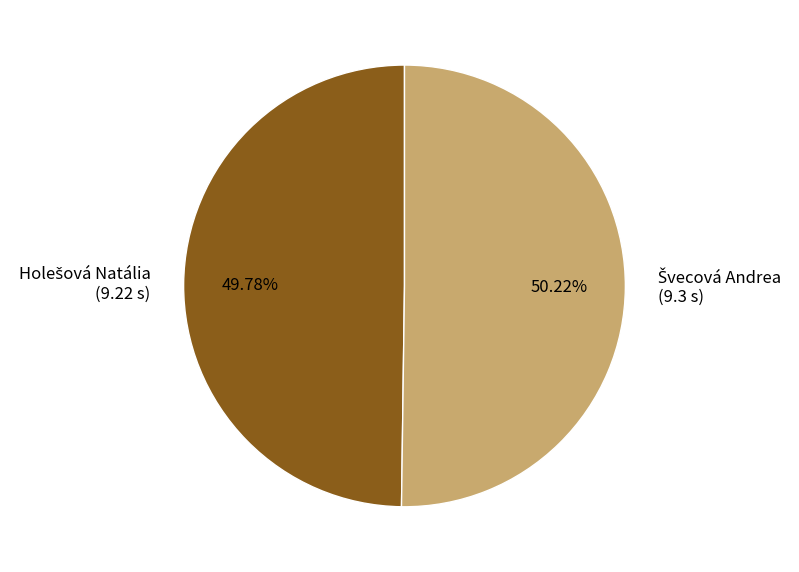

Is there any slice that represents more than half of the pie?

Yes